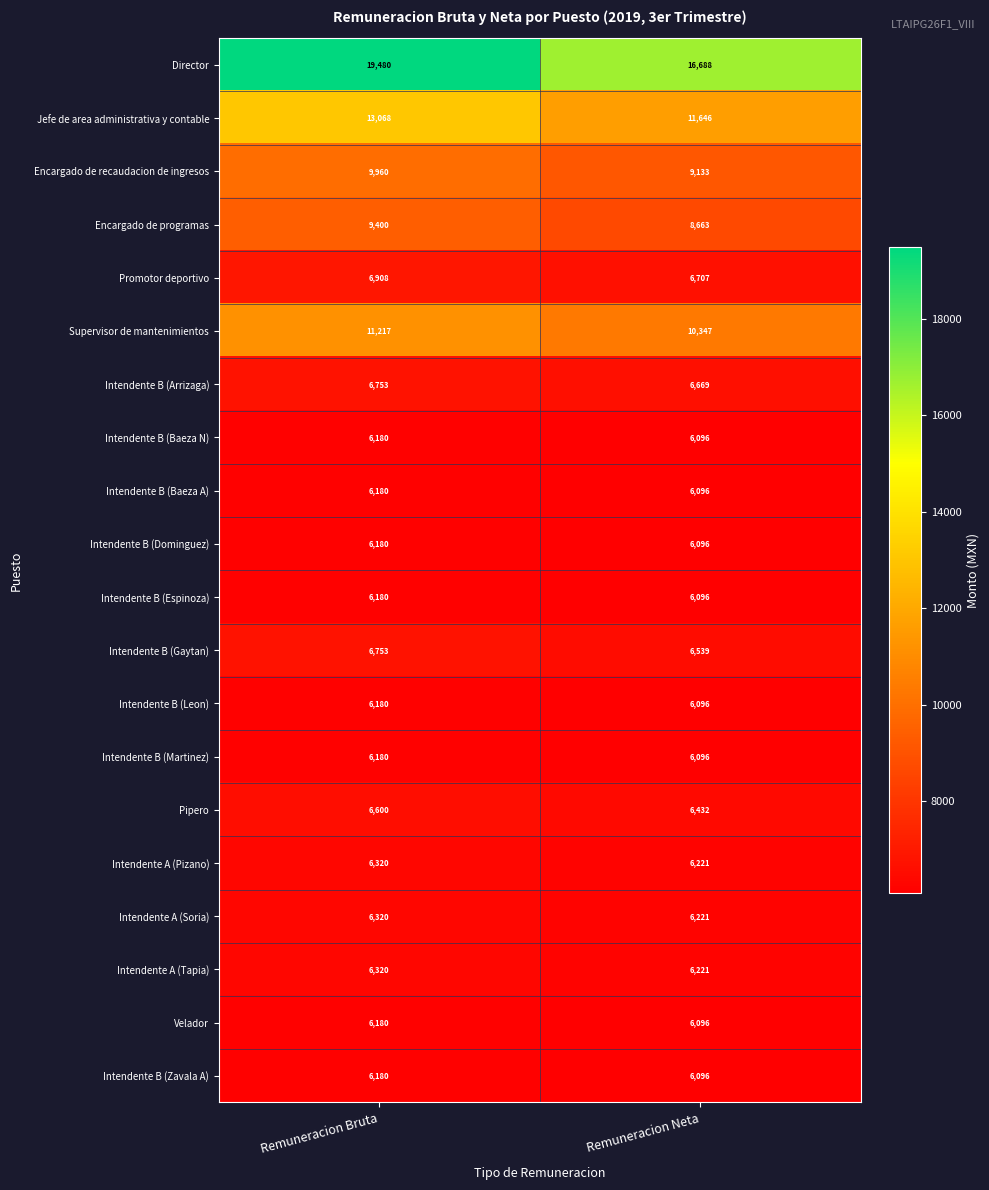

What is the maximum value for Intendente B (Gaytan)?

6753